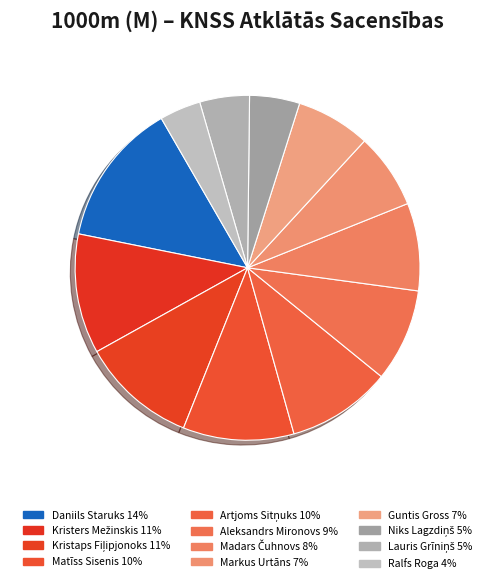

To the nearest percent, what portion does Aleksandrs Mironovs represent?

9%